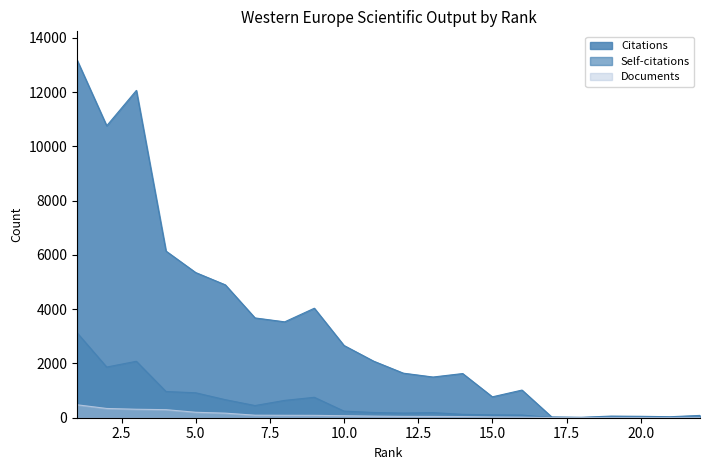

How many lines are shown in the chart?

3